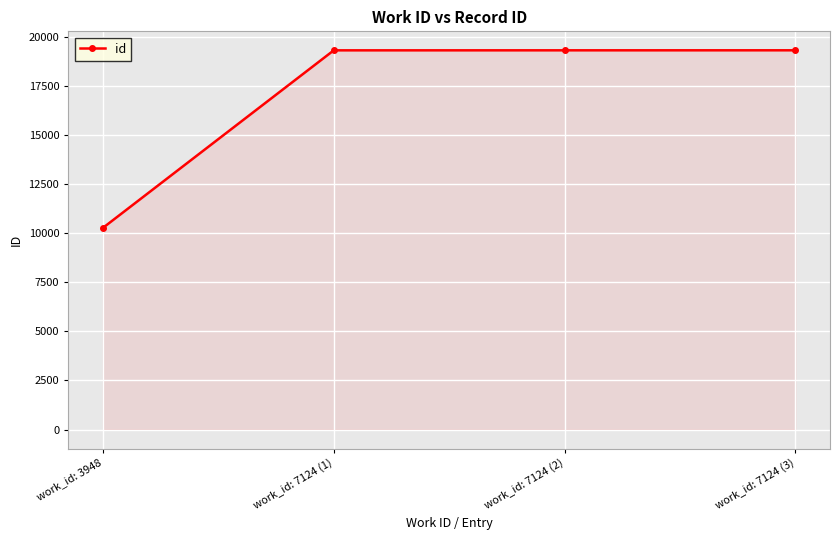

What is the difference between the maximum and minimum values?

9039